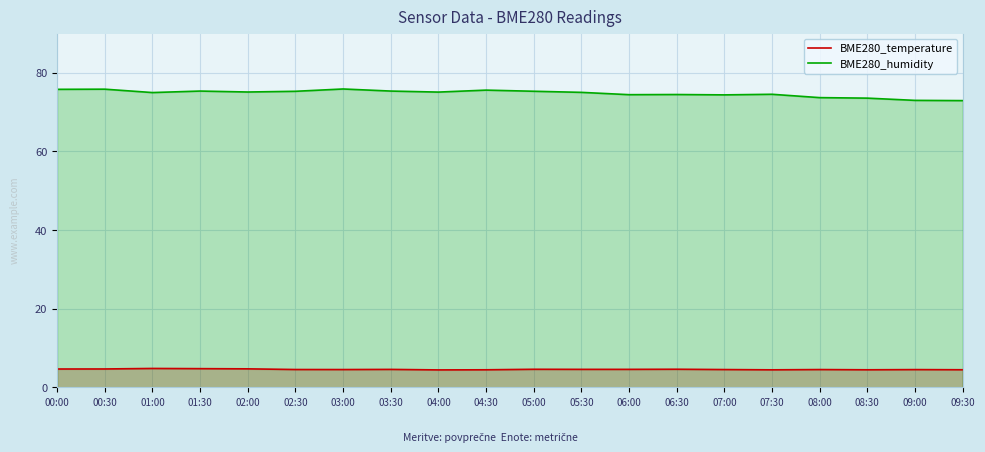

At which category is the sum across all series the highest?

00:30